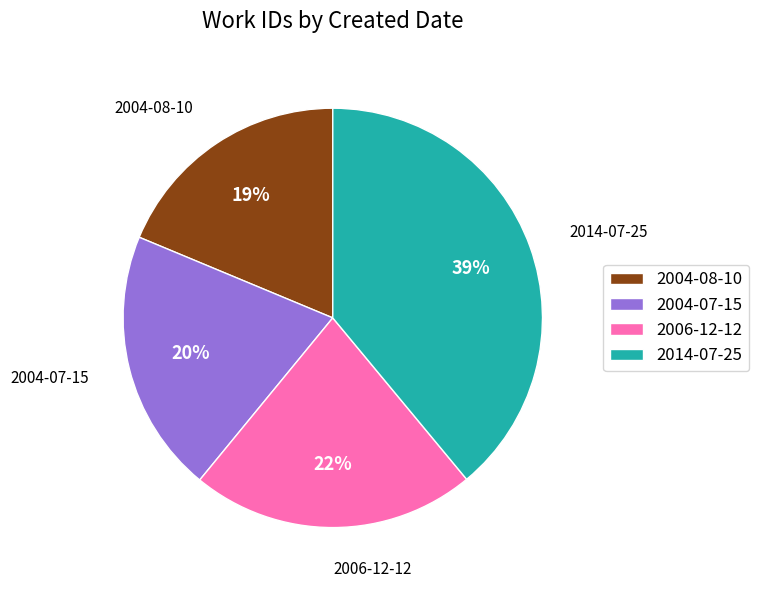

Rank the categories by value from lowest to highest.

2004-08-10, 2004-07-15, 2006-12-12, 2014-07-25